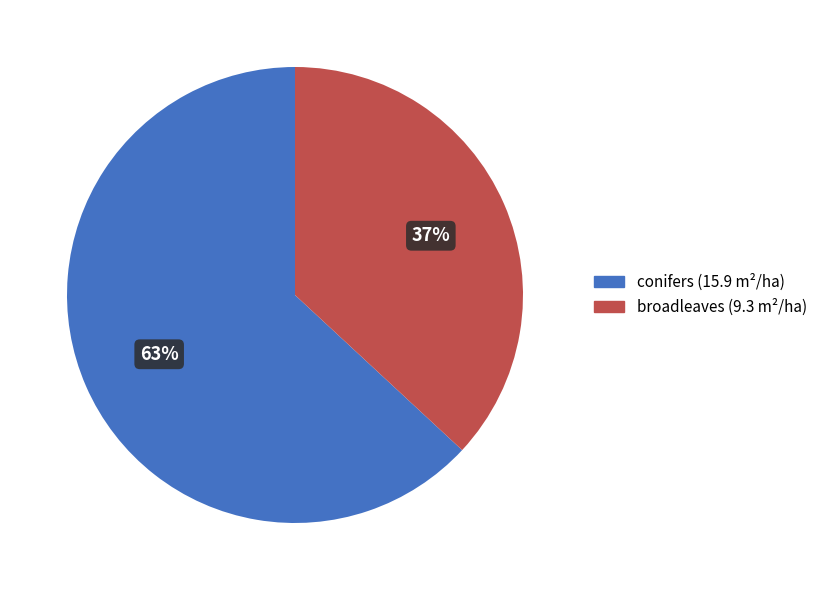

Does any single category account for the majority?

Yes